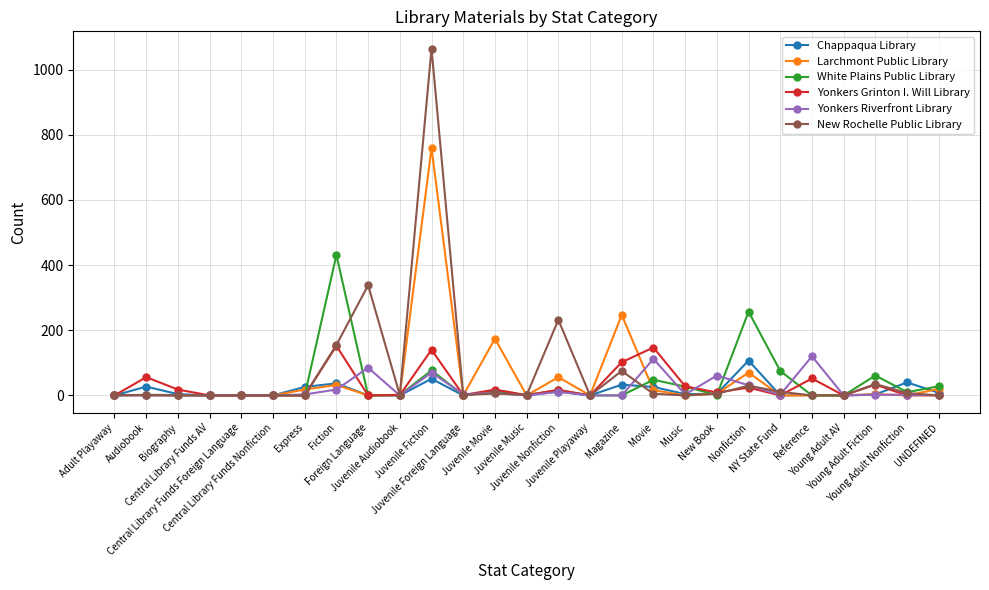

Which series has the largest range (max minus min)?

New Rochelle Public Library